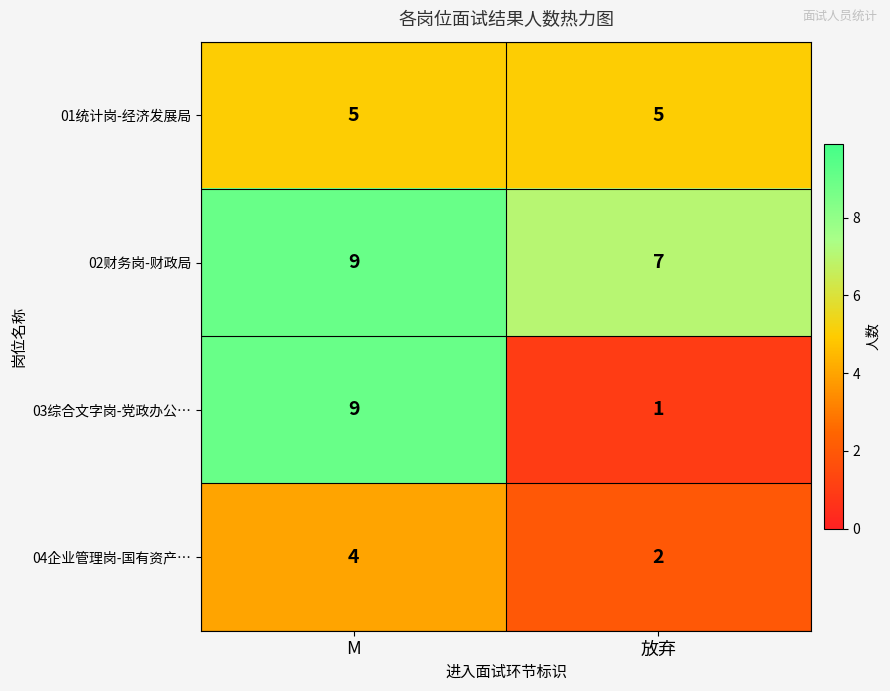

At which category is the sum across all series the highest?

M